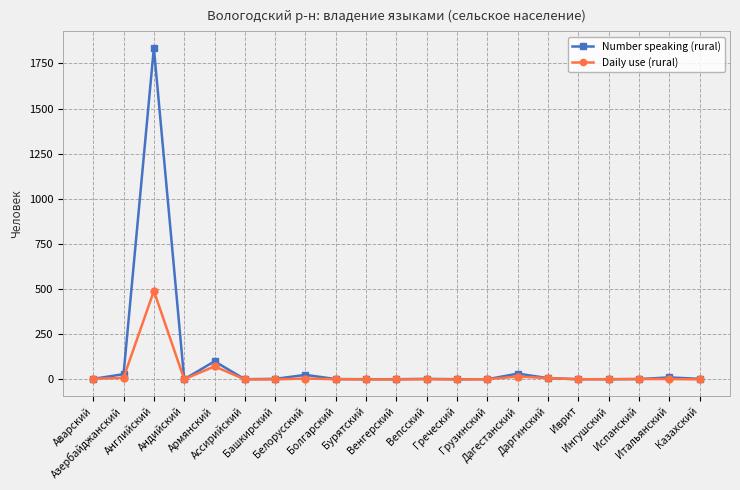

Where does the Daily use (rural) series first go above 1?

Аварский